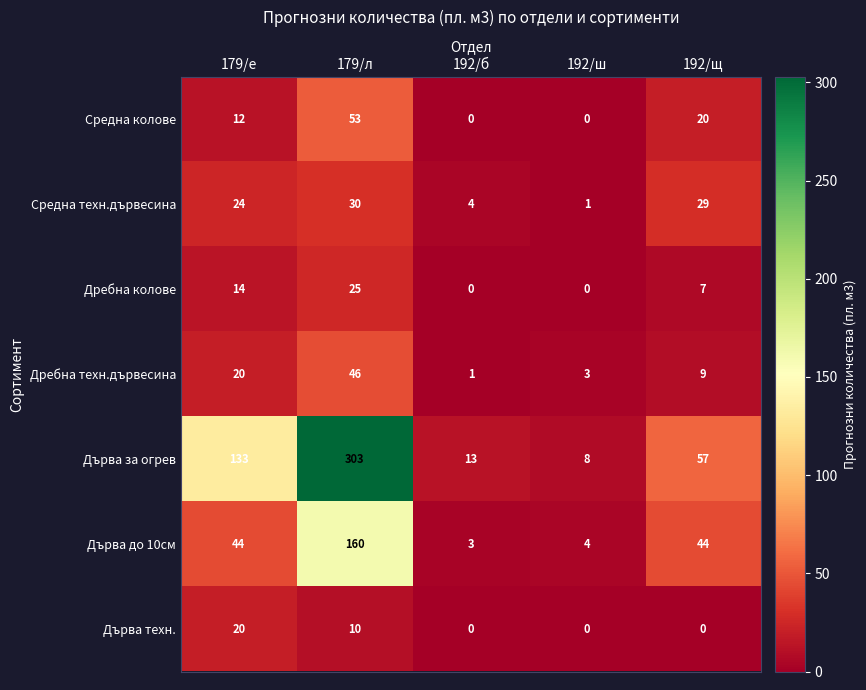

The Средна техн.дървесина series shows 0 at 192/ш. True or false?

False